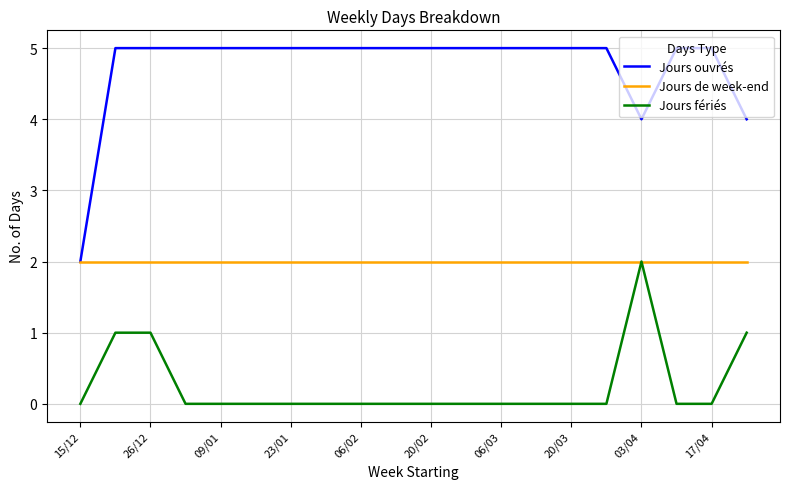

At how many categories does at least one series exceed 1?

20